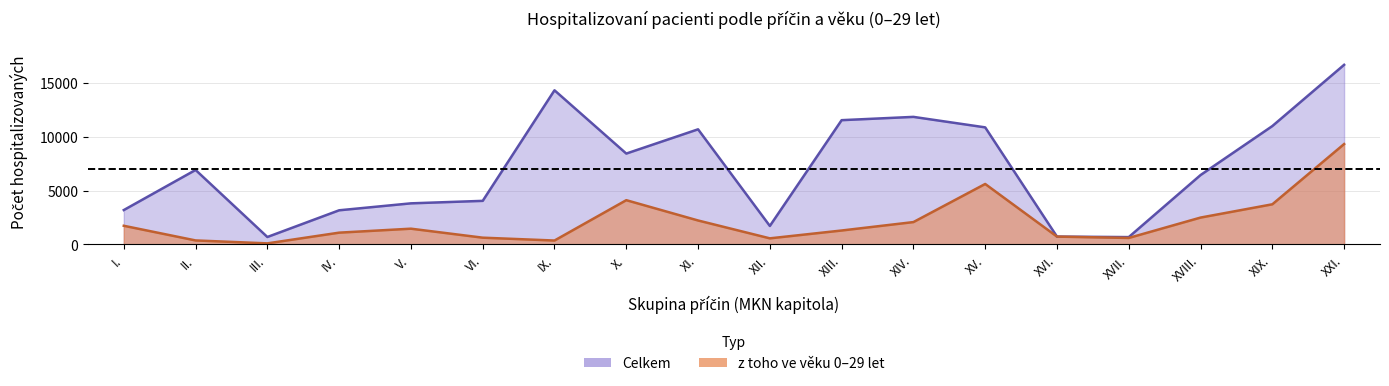

At which label is Celkem closest to 8694?

X.